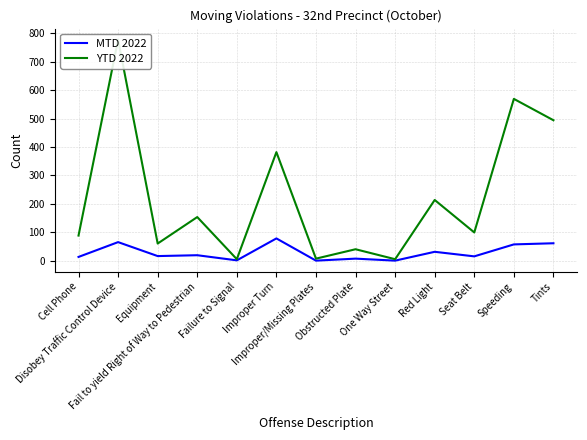

True or false: MTD 2022 and YTD 2022 cross at least once.

False